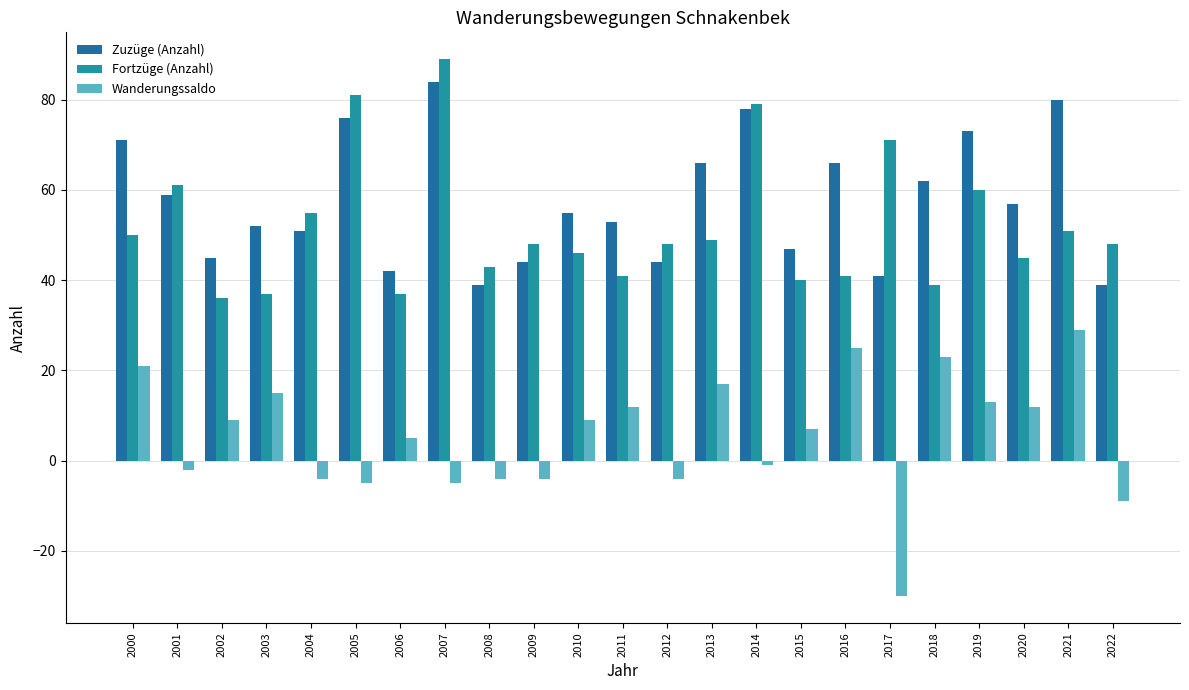

What is the difference between the highest and lowest values at 2020?

45